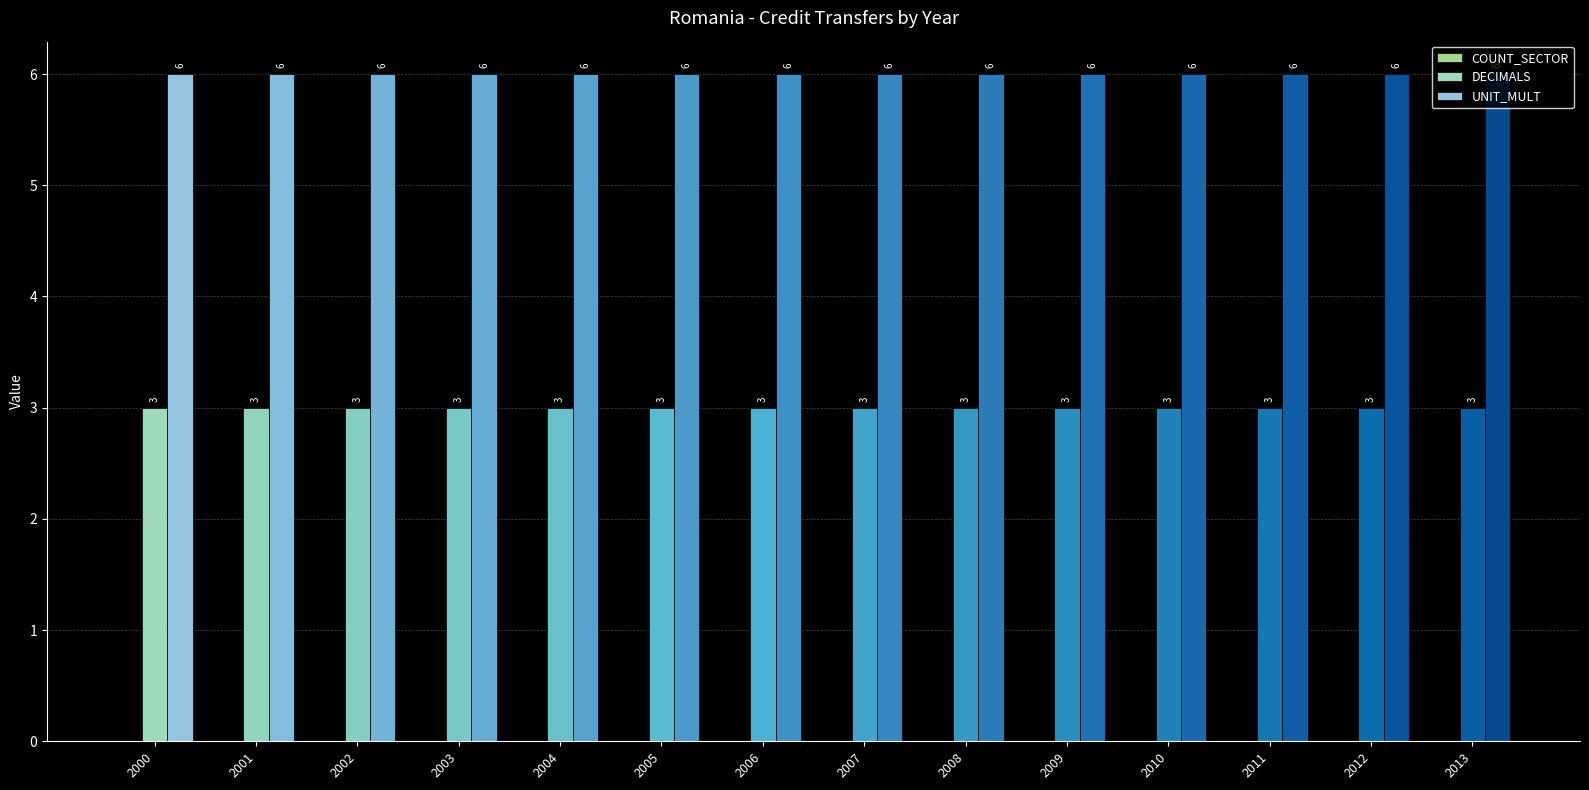

Rank the series by their average value, from lowest to highest.

DECIMALS, UNIT_MULT